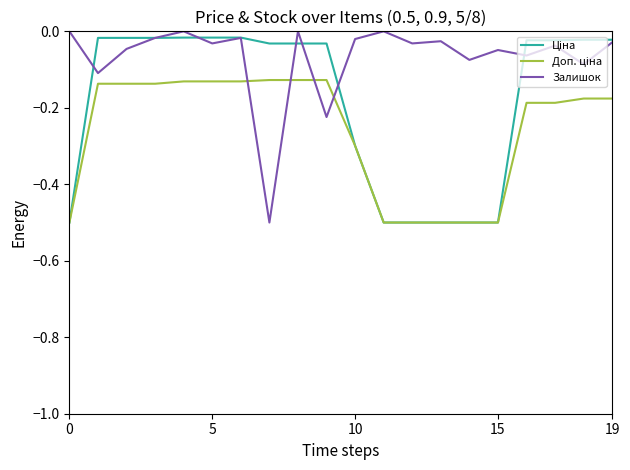

Which series has the largest total across all categories?

Залишок